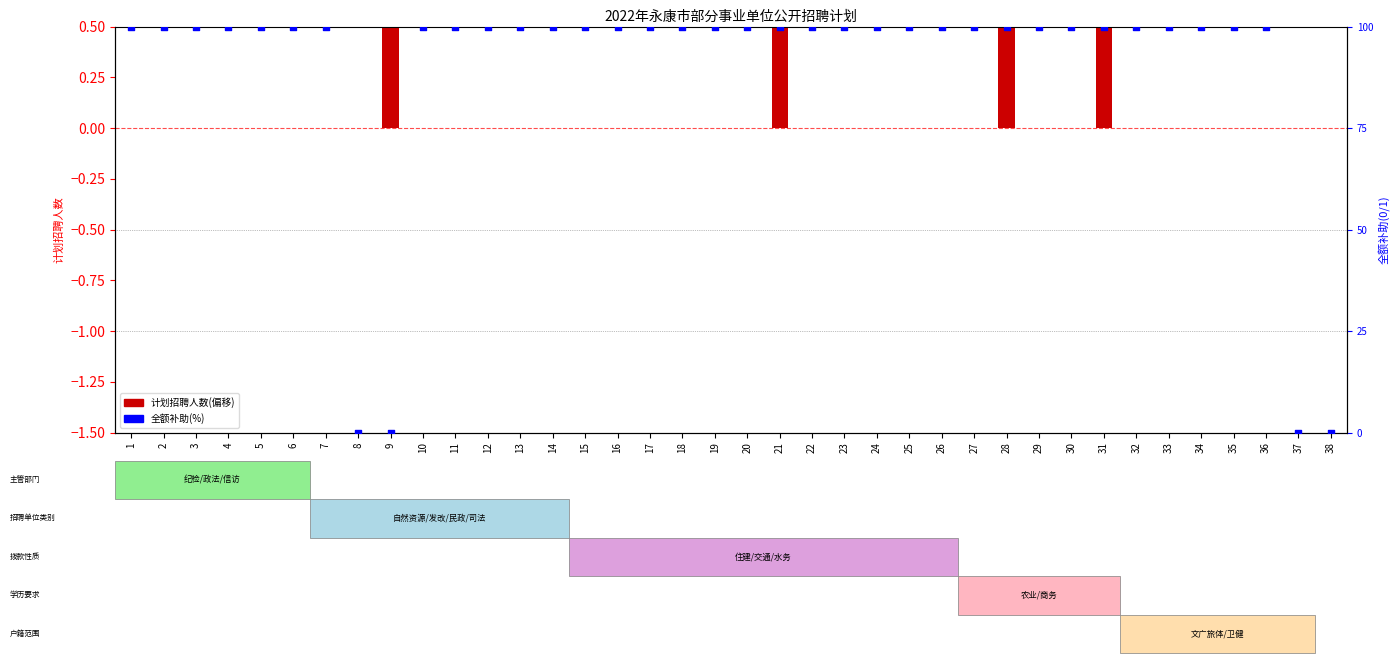

What is the total value across all series at 1?

100